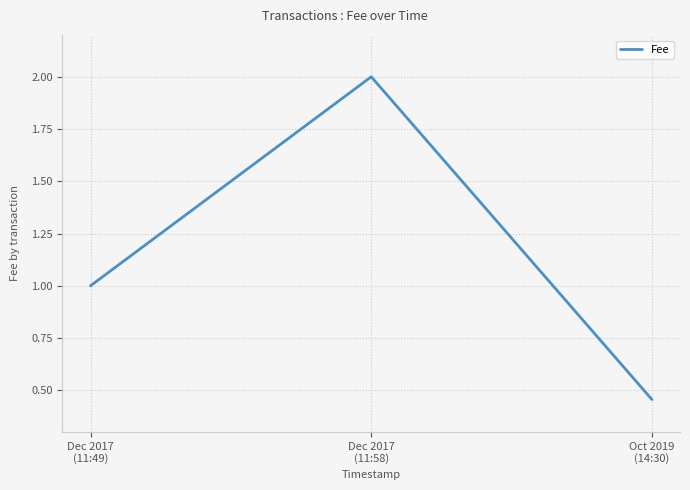

What is the maximum value shown in the chart?

2.0